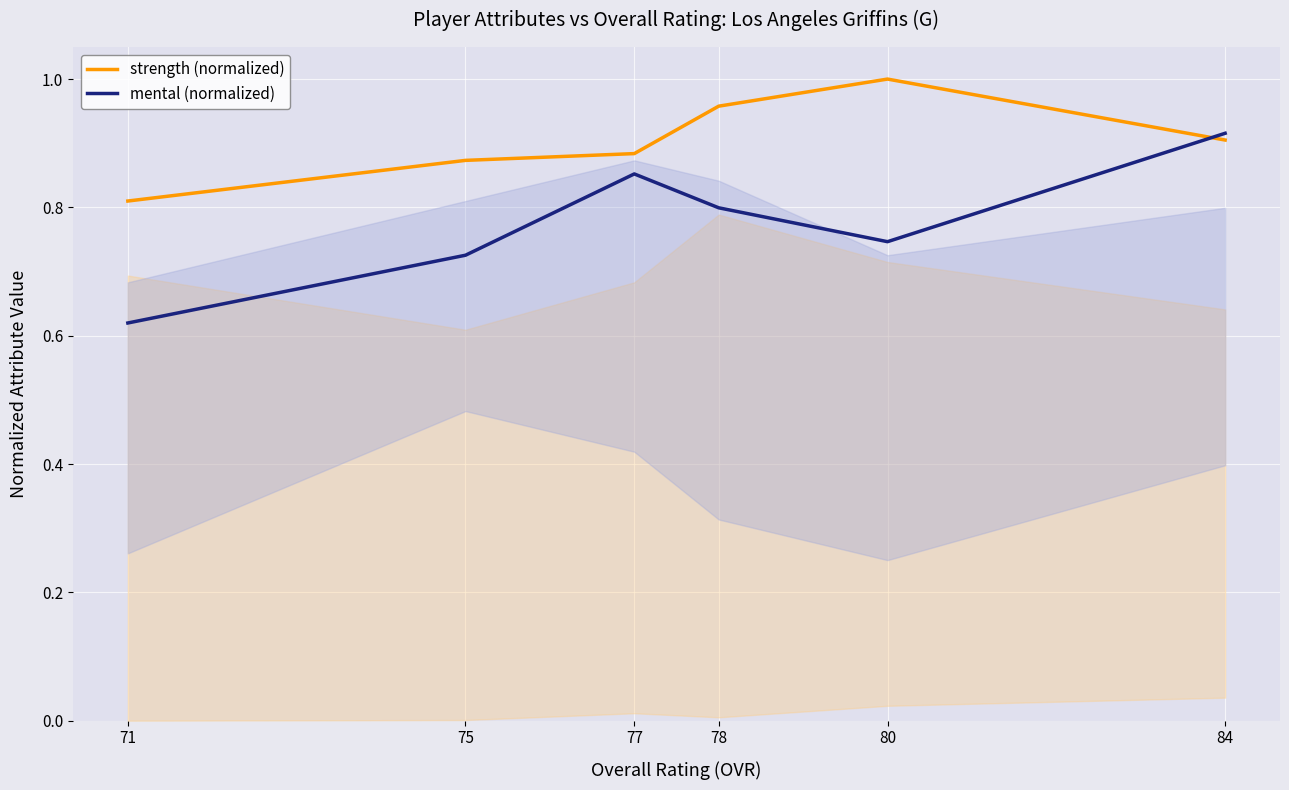

How many intersections are there between strength (normalized) and mental (normalized)?

1